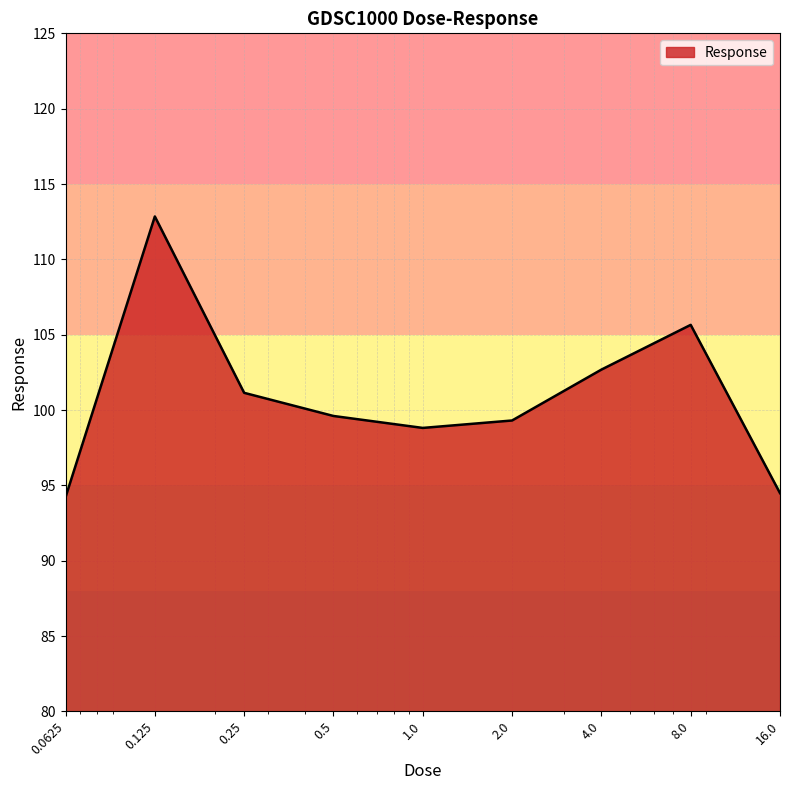

What is the difference between the maximum and second lowest values?

18.4